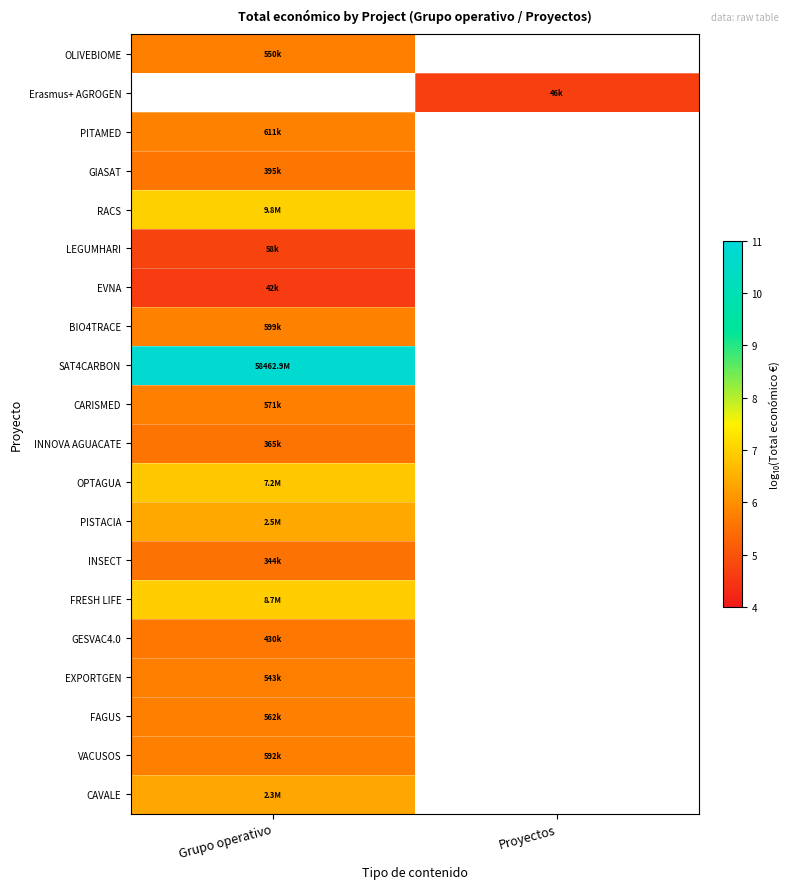

Which series has the widest spread of values?

OLIVEBIOME